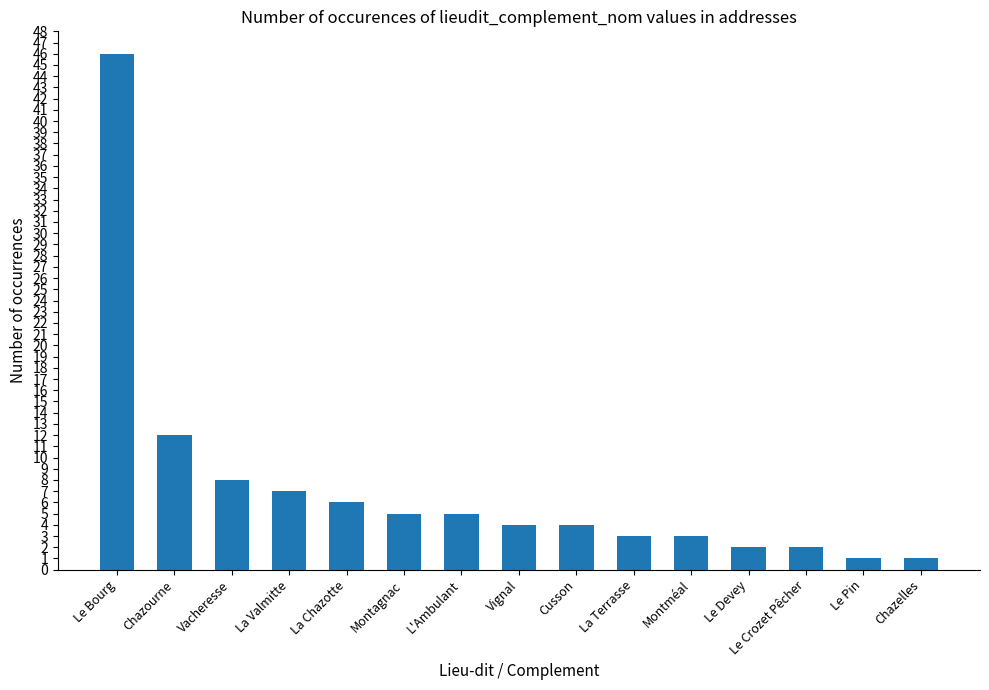

True or false: the data shows 3 at La Chazotte.

False